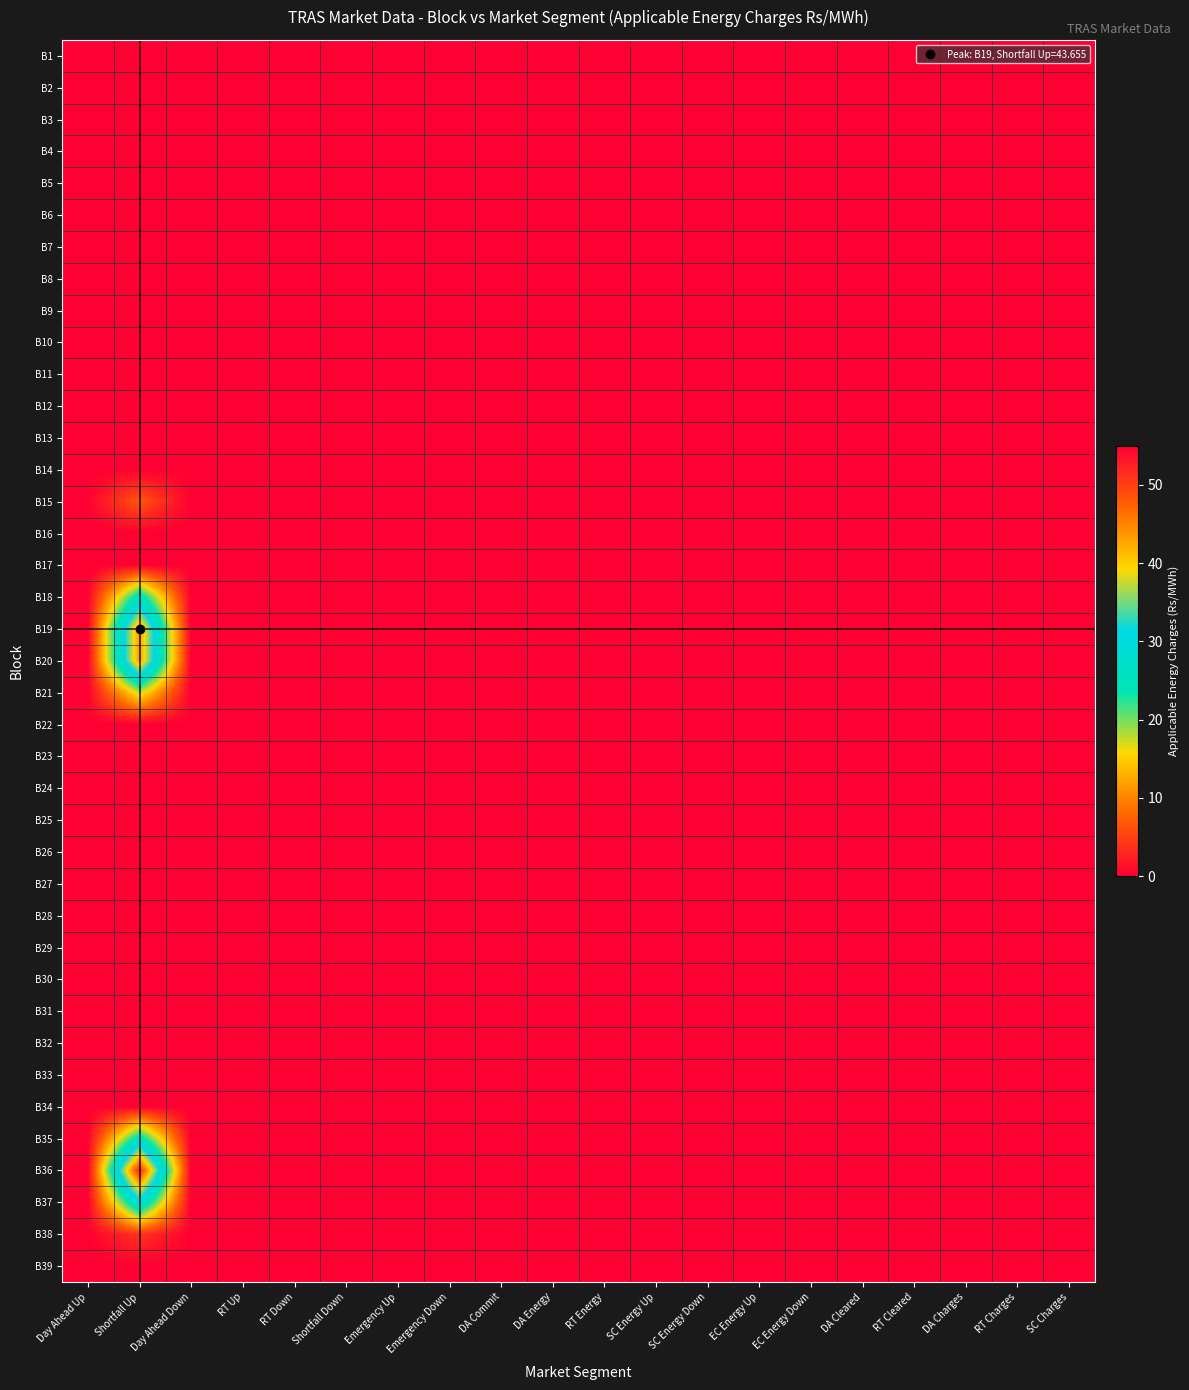

Reading left to right, list all the values displayed in this chart.

B1: Day Ahead Up=0.0	Shortfall Up=0.0	Day Ahead Down=0.0	RT Up=0.0	RT Down=0.0	Shortfall Down=0.0	Emergency Up=0.0	Emergency Down=0.0	DA Commit=0.0	DA Energy=0.0	RT Energy=0.0	SC Energy Up=0.0	SC Energy Down=0.0	EC Energy Up=0.0	EC Energy Down=0.0	DA Cleared=0.0	RT Cleared=0.0	DA Charges=0.0	RT Charges=0.0	SC Charges=0.0
B2: Day Ahead Up=0.0	Shortfall Up=0.0	Day Ahead Down=0.0	RT Up=0.0	RT Down=0.0	Shortfall Down=0.0	Emergency Up=0.0	Emergency Down=0.0	DA Commit=0.0	DA Energy=0.0	RT Energy=0.0	SC Energy Up=0.0	SC Energy Down=0.0	EC Energy Up=0.0	EC Energy Down=0.0	DA Cleared=0.0	RT Cleared=0.0	DA Charges=0.0	RT Charges=0.0	SC Charges=0.0
B3: Day Ahead Up=0.0	Shortfall Up=0.0	Day Ahead Down=0.0	RT Up=0.0	RT Down=0.0	Shortfall Down=0.0	Emergency Up=0.0	Emergency Down=0.0	DA Commit=0.0	DA Energy=0.0	RT Energy=0.0	SC Energy Up=0.0	SC Energy Down=0.0	EC Energy Up=0.0	EC Energy Down=0.0	DA Cleared=0.0	RT Cleared=0.0	DA Charges=0.0	RT Charges=0.0	SC Charges=0.0
B4: Day Ahead Up=0.0	Shortfall Up=0.0	Day Ahead Down=0.0	RT Up=0.0	RT Down=0.0	Shortfall Down=0.0	Emergency Up=0.0	Emergency Down=0.0	DA Commit=0.0	DA Energy=0.0	RT Energy=0.0	SC Energy Up=0.0	SC Energy Down=0.0	EC Energy Up=0.0	EC Energy Down=0.0	DA Cleared=0.0	RT Cleared=0.0	DA Charges=0.0	RT Charges=0.0	SC Charges=0.0
B5: Day Ahead Up=0.0	Shortfall Up=0.0	Day Ahead Down=0.0	RT Up=0.0	RT Down=0.0	Shortfall Down=0.0	Emergency Up=0.0	Emergency Down=0.0	DA Commit=0.0	DA Energy=0.0	RT Energy=0.0	SC Energy Up=0.0	SC Energy Down=0.0	EC Energy Up=0.0	EC Energy Down=0.0	DA Cleared=0.0	RT Cleared=0.0	DA Charges=0.0	RT Charges=0.0	SC Charges=0.0
B6: Day Ahead Up=0.0	Shortfall Up=0.0	Day Ahead Down=0.0	RT Up=0.0	RT Down=0.0	Shortfall Down=0.0	Emergency Up=0.0	Emergency Down=0.0	DA Commit=0.0	DA Energy=0.0	RT Energy=0.0	SC Energy Up=0.0	SC Energy Down=0.0	EC Energy Up=0.0	EC Energy Down=0.0	DA Cleared=0.0	RT Cleared=0.0	DA Charges=0.0	RT Charges=0.0	SC Charges=0.0
B7: Day Ahead Up=0.0	Shortfall Up=0.0	Day Ahead Down=0.0	RT Up=0.0	RT Down=0.0	Shortfall Down=0.0	Emergency Up=0.0	Emergency Down=0.0	DA Commit=0.0	DA Energy=0.0	RT Energy=0.0	SC Energy Up=0.0	SC Energy Down=0.0	EC Energy Up=0.0	EC Energy Down=0.0	DA Cleared=0.0	RT Cleared=0.0	DA Charges=0.0	RT Charges=0.0	SC Charges=0.0
B8: Day Ahead Up=0.0	Shortfall Up=0.0	Day Ahead Down=0.0	RT Up=0.0	RT Down=0.0	Shortfall Down=0.0	Emergency Up=0.0	Emergency Down=0.0	DA Commit=0.0	DA Energy=0.0	RT Energy=0.0	SC Energy Up=0.0	SC Energy Down=0.0	EC Energy Up=0.0	EC Energy Down=0.0	DA Cleared=0.0	RT Cleared=0.0	DA Charges=0.0	RT Charges=0.0	SC Charges=0.0
B9: Day Ahead Up=0.0	Shortfall Up=0.0	Day Ahead Down=0.0	RT Up=0.0	RT Down=0.0	Shortfall Down=0.0	Emergency Up=0.0	Emergency Down=0.0	DA Commit=0.0	DA Energy=0.0	RT Energy=0.0	SC Energy Up=0.0	SC Energy Down=0.0	EC Energy Up=0.0	EC Energy Down=0.0	DA Cleared=0.0	RT Cleared=0.0	DA Charges=0.0	RT Charges=0.0	SC Charges=0.0
B10: Day Ahead Up=0.0	Shortfall Up=0.0	Day Ahead Down=0.0	RT Up=0.0	RT Down=0.0	Shortfall Down=0.0	Emergency Up=0.0	Emergency Down=0.0	DA Commit=0.0	DA Energy=0.0	RT Energy=0.0	SC Energy Up=0.0	SC Energy Down=0.0	EC Energy Up=0.0	EC Energy Down=0.0	DA Cleared=0.0	RT Cleared=0.0	DA Charges=0.0	RT Charges=0.0	SC Charges=0.0
B11: Day Ahead Up=0.0	Shortfall Up=0.0	Day Ahead Down=0.0	RT Up=0.0	RT Down=0.0	Shortfall Down=0.0	Emergency Up=0.0	Emergency Down=0.0	DA Commit=0.0	DA Energy=0.0	RT Energy=0.0	SC Energy Up=0.0	SC Energy Down=0.0	EC Energy Up=0.0	EC Energy Down=0.0	DA Cleared=0.0	RT Cleared=0.0	DA Charges=0.0	RT Charges=0.0	SC Charges=0.0
B12: Day Ahead Up=0.0	Shortfall Up=0.0	Day Ahead Down=0.0	RT Up=0.0	RT Down=0.0	Shortfall Down=0.0	Emergency Up=0.0	Emergency Down=0.0	DA Commit=0.0	DA Energy=0.0	RT Energy=0.0	SC Energy Up=0.0	SC Energy Down=0.0	EC Energy Up=0.0	EC Energy Down=0.0	DA Cleared=0.0	RT Cleared=0.0	DA Charges=0.0	RT Charges=0.0	SC Charges=0.0
B13: Day Ahead Up=0.0	Shortfall Up=0.0	Day Ahead Down=0.0	RT Up=0.0	RT Down=0.0	Shortfall Down=0.0	Emergency Up=0.0	Emergency Down=0.0	DA Commit=0.0	DA Energy=0.0	RT Energy=0.0	SC Energy Up=0.0	SC Energy Down=0.0	EC Energy Up=0.0	EC Energy Down=0.0	DA Cleared=0.0	RT Cleared=0.0	DA Charges=0.0	RT Charges=0.0	SC Charges=0.0
B14: Day Ahead Up=0.0	Shortfall Up=0.0	Day Ahead Down=0.0	RT Up=0.0	RT Down=0.0	Shortfall Down=0.0	Emergency Up=0.0	Emergency Down=0.0	DA Commit=0.0	DA Energy=0.0	RT Energy=0.0	SC Energy Up=0.0	SC Energy Down=0.0	EC Energy Up=0.0	EC Energy Down=0.0	DA Cleared=0.0	RT Cleared=0.0	DA Charges=0.0	RT Charges=0.0	SC Charges=0.0
B15: Day Ahead Up=0.0	Shortfall Up=6.8	Day Ahead Down=0.0	RT Up=0.0	RT Down=0.0	Shortfall Down=0.0	Emergency Up=0.0	Emergency Down=0.0	DA Commit=0.0	DA Energy=0.0	RT Energy=0.0	SC Energy Up=0.0	SC Energy Down=0.0	EC Energy Up=0.0	EC Energy Down=0.0	DA Cleared=0.0	RT Cleared=0.0	DA Charges=0.0	RT Charges=0.0	SC Charges=0.0
B16: Day Ahead Up=0.0	Shortfall Up=0.0	Day Ahead Down=0.0	RT Up=0.0	RT Down=0.0	Shortfall Down=0.0	Emergency Up=0.0	Emergency Down=0.0	DA Commit=0.0	DA Energy=0.0	RT Energy=0.0	SC Energy Up=0.0	SC Energy Down=0.0	EC Energy Up=0.0	EC Energy Down=0.0	DA Cleared=0.0	RT Cleared=0.0	DA Charges=0.0	RT Charges=0.0	SC Charges=0.0
B17: Day Ahead Up=0.0	Shortfall Up=0.0	Day Ahead Down=0.0	RT Up=0.0	RT Down=0.0	Shortfall Down=0.0	Emergency Up=0.0	Emergency Down=0.0	DA Commit=0.0	DA Energy=0.0	RT Energy=0.0	SC Energy Up=0.0	SC Energy Down=0.0	EC Energy Up=0.0	EC Energy Down=0.0	DA Cleared=0.0	RT Cleared=0.0	DA Charges=0.0	RT Charges=0.0	SC Charges=0.0
B18: Day Ahead Up=0.0	Shortfall Up=26.0	Day Ahead Down=0.0	RT Up=0.0	RT Down=0.0	Shortfall Down=0.0	Emergency Up=0.0	Emergency Down=0.0	DA Commit=0.0	DA Energy=0.0	RT Energy=0.0	SC Energy Up=0.0	SC Energy Down=0.0	EC Energy Up=0.0	EC Energy Down=0.0	DA Cleared=0.0	RT Cleared=0.0	DA Charges=0.0	RT Charges=0.0	SC Charges=0.0
B19: Day Ahead Up=0.0	Shortfall Up=43.7	Day Ahead Down=0.0	RT Up=0.0	RT Down=0.0	Shortfall Down=0.0	Emergency Up=0.0	Emergency Down=0.0	DA Commit=0.0	DA Energy=0.0	RT Energy=0.0	SC Energy Up=0.0	SC Energy Down=0.0	EC Energy Up=0.0	EC Energy Down=0.0	DA Cleared=0.0	RT Cleared=0.0	DA Charges=0.0	RT Charges=0.0	SC Charges=0.0
B20: Day Ahead Up=0.0	Shortfall Up=43.7	Day Ahead Down=0.0	RT Up=0.0	RT Down=0.0	Shortfall Down=0.0	Emergency Up=0.0	Emergency Down=0.0	DA Commit=0.0	DA Energy=0.0	RT Energy=0.0	SC Energy Up=0.0	SC Energy Down=0.0	EC Energy Up=0.0	EC Energy Down=0.0	DA Cleared=0.0	RT Cleared=0.0	DA Charges=0.0	RT Charges=0.0	SC Charges=0.0
B21: Day Ahead Up=0.0	Shortfall Up=17.7	Day Ahead Down=0.0	RT Up=0.0	RT Down=0.0	Shortfall Down=0.0	Emergency Up=0.0	Emergency Down=0.0	DA Commit=0.0	DA Energy=0.0	RT Energy=0.0	SC Energy Up=0.0	SC Energy Down=0.0	EC Energy Up=0.0	EC Energy Down=0.0	DA Cleared=0.0	RT Cleared=0.0	DA Charges=0.0	RT Charges=0.0	SC Charges=0.0
B22: Day Ahead Up=0.0	Shortfall Up=0.0	Day Ahead Down=0.0	RT Up=0.0	RT Down=0.0	Shortfall Down=0.0	Emergency Up=0.0	Emergency Down=0.0	DA Commit=0.0	DA Energy=0.0	RT Energy=0.0	SC Energy Up=0.0	SC Energy Down=0.0	EC Energy Up=0.0	EC Energy Down=0.0	DA Cleared=0.0	RT Cleared=0.0	DA Charges=0.0	RT Charges=0.0	SC Charges=0.0
B23: Day Ahead Up=0.0	Shortfall Up=0.0	Day Ahead Down=0.0	RT Up=0.0	RT Down=0.0	Shortfall Down=0.0	Emergency Up=0.0	Emergency Down=0.0	DA Commit=0.0	DA Energy=0.0	RT Energy=0.0	SC Energy Up=0.0	SC Energy Down=0.0	EC Energy Up=0.0	EC Energy Down=0.0	DA Cleared=0.0	RT Cleared=0.0	DA Charges=0.0	RT Charges=0.0	SC Charges=0.0
B24: Day Ahead Up=0.0	Shortfall Up=0.0	Day Ahead Down=0.0	RT Up=0.0	RT Down=0.0	Shortfall Down=0.0	Emergency Up=0.0	Emergency Down=0.0	DA Commit=0.0	DA Energy=0.0	RT Energy=0.0	SC Energy Up=0.0	SC Energy Down=0.0	EC Energy Up=0.0	EC Energy Down=0.0	DA Cleared=0.0	RT Cleared=0.0	DA Charges=0.0	RT Charges=0.0	SC Charges=0.0
B25: Day Ahead Up=0.0	Shortfall Up=0.0	Day Ahead Down=0.0	RT Up=0.0	RT Down=0.0	Shortfall Down=0.0	Emergency Up=0.0	Emergency Down=0.0	DA Commit=0.0	DA Energy=0.0	RT Energy=0.0	SC Energy Up=0.0	SC Energy Down=0.0	EC Energy Up=0.0	EC Energy Down=0.0	DA Cleared=0.0	RT Cleared=0.0	DA Charges=0.0	RT Charges=0.0	SC Charges=0.0
B26: Day Ahead Up=0.0	Shortfall Up=0.0	Day Ahead Down=0.0	RT Up=0.0	RT Down=0.0	Shortfall Down=0.0	Emergency Up=0.0	Emergency Down=0.0	DA Commit=0.0	DA Energy=0.0	RT Energy=0.0	SC Energy Up=0.0	SC Energy Down=0.0	EC Energy Up=0.0	EC Energy Down=0.0	DA Cleared=0.0	RT Cleared=0.0	DA Charges=0.0	RT Charges=0.0	SC Charges=0.0
B27: Day Ahead Up=0.0	Shortfall Up=0.0	Day Ahead Down=0.0	RT Up=0.0	RT Down=0.0	Shortfall Down=0.0	Emergency Up=0.0	Emergency Down=0.0	DA Commit=0.0	DA Energy=0.0	RT Energy=0.0	SC Energy Up=0.0	SC Energy Down=0.0	EC Energy Up=0.0	EC Energy Down=0.0	DA Cleared=0.0	RT Cleared=0.0	DA Charges=0.0	RT Charges=0.0	SC Charges=0.0
B28: Day Ahead Up=0.0	Shortfall Up=0.0	Day Ahead Down=0.0	RT Up=0.0	RT Down=0.0	Shortfall Down=0.0	Emergency Up=0.0	Emergency Down=0.0	DA Commit=0.0	DA Energy=0.0	RT Energy=0.0	SC Energy Up=0.0	SC Energy Down=0.0	EC Energy Up=0.0	EC Energy Down=0.0	DA Cleared=0.0	RT Cleared=0.0	DA Charges=0.0	RT Charges=0.0	SC Charges=0.0
B29: Day Ahead Up=0.0	Shortfall Up=0.0	Day Ahead Down=0.0	RT Up=0.0	RT Down=0.0	Shortfall Down=0.0	Emergency Up=0.0	Emergency Down=0.0	DA Commit=0.0	DA Energy=0.0	RT Energy=0.0	SC Energy Up=0.0	SC Energy Down=0.0	EC Energy Up=0.0	EC Energy Down=0.0	DA Cleared=0.0	RT Cleared=0.0	DA Charges=0.0	RT Charges=0.0	SC Charges=0.0
B30: Day Ahead Up=0.0	Shortfall Up=0.0	Day Ahead Down=0.0	RT Up=0.0	RT Down=0.0	Shortfall Down=0.0	Emergency Up=0.0	Emergency Down=0.0	DA Commit=0.0	DA Energy=0.0	RT Energy=0.0	SC Energy Up=0.0	SC Energy Down=0.0	EC Energy Up=0.0	EC Energy Down=0.0	DA Cleared=0.0	RT Cleared=0.0	DA Charges=0.0	RT Charges=0.0	SC Charges=0.0
B31: Day Ahead Up=0.0	Shortfall Up=0.0	Day Ahead Down=0.0	RT Up=0.0	RT Down=0.0	Shortfall Down=0.0	Emergency Up=0.0	Emergency Down=0.0	DA Commit=0.0	DA Energy=0.0	RT Energy=0.0	SC Energy Up=0.0	SC Energy Down=0.0	EC Energy Up=0.0	EC Energy Down=0.0	DA Cleared=0.0	RT Cleared=0.0	DA Charges=0.0	RT Charges=0.0	SC Charges=0.0
B32: Day Ahead Up=0.0	Shortfall Up=0.0	Day Ahead Down=0.0	RT Up=0.0	RT Down=0.0	Shortfall Down=0.0	Emergency Up=0.0	Emergency Down=0.0	DA Commit=0.0	DA Energy=0.0	RT Energy=0.0	SC Energy Up=0.0	SC Energy Down=0.0	EC Energy Up=0.0	EC Energy Down=0.0	DA Cleared=0.0	RT Cleared=0.0	DA Charges=0.0	RT Charges=0.0	SC Charges=0.0
B33: Day Ahead Up=0.0	Shortfall Up=0.0	Day Ahead Down=0.0	RT Up=0.0	RT Down=0.0	Shortfall Down=0.0	Emergency Up=0.0	Emergency Down=0.0	DA Commit=0.0	DA Energy=0.0	RT Energy=0.0	SC Energy Up=0.0	SC Energy Down=0.0	EC Energy Up=0.0	EC Energy Down=0.0	DA Cleared=0.0	RT Cleared=0.0	DA Charges=0.0	RT Charges=0.0	SC Charges=0.0
B34: Day Ahead Up=0.0	Shortfall Up=0.0	Day Ahead Down=0.0	RT Up=0.0	RT Down=0.0	Shortfall Down=0.0	Emergency Up=0.0	Emergency Down=0.0	DA Commit=0.0	DA Energy=0.0	RT Energy=0.0	SC Energy Up=0.0	SC Energy Down=0.0	EC Energy Up=0.0	EC Energy Down=0.0	DA Cleared=0.0	RT Cleared=0.0	DA Charges=0.0	RT Charges=0.0	SC Charges=0.0
B35: Day Ahead Up=0.0	Shortfall Up=26.0	Day Ahead Down=0.0	RT Up=0.0	RT Down=0.0	Shortfall Down=0.0	Emergency Up=0.0	Emergency Down=0.0	DA Commit=0.0	DA Energy=0.0	RT Energy=0.0	SC Energy Up=0.0	SC Energy Down=0.0	EC Energy Up=0.0	EC Energy Down=0.0	DA Cleared=0.0	RT Cleared=0.0	DA Charges=0.0	RT Charges=0.0	SC Charges=0.0
B36: Day Ahead Up=0.0	Shortfall Up=52.0	Day Ahead Down=0.0	RT Up=0.0	RT Down=0.0	Shortfall Down=0.0	Emergency Up=0.0	Emergency Down=0.0	DA Commit=0.0	DA Energy=0.0	RT Energy=0.0	SC Energy Up=0.0	SC Energy Down=0.0	EC Energy Up=0.0	EC Energy Down=0.0	DA Cleared=0.0	RT Cleared=0.0	DA Charges=0.0	RT Charges=0.0	SC Charges=0.0
B37: Day Ahead Up=0.0	Shortfall Up=30.2	Day Ahead Down=0.0	RT Up=0.0	RT Down=0.0	Shortfall Down=0.0	Emergency Up=0.0	Emergency Down=0.0	DA Commit=0.0	DA Energy=0.0	RT Energy=0.0	SC Energy Up=0.0	SC Energy Down=0.0	EC Energy Up=0.0	EC Energy Down=0.0	DA Cleared=0.0	RT Cleared=0.0	DA Charges=0.0	RT Charges=0.0	SC Charges=0.0
B38: Day Ahead Up=0.0	Shortfall Up=4.2	Day Ahead Down=0.0	RT Up=0.0	RT Down=0.0	Shortfall Down=0.0	Emergency Up=0.0	Emergency Down=0.0	DA Commit=0.0	DA Energy=0.0	RT Energy=0.0	SC Energy Up=0.0	SC Energy Down=0.0	EC Energy Up=0.0	EC Energy Down=0.0	DA Cleared=0.0	RT Cleared=0.0	DA Charges=0.0	RT Charges=0.0	SC Charges=0.0
B39: Day Ahead Up=0.0	Shortfall Up=0.0	Day Ahead Down=0.0	RT Up=0.0	RT Down=0.0	Shortfall Down=0.0	Emergency Up=0.0	Emergency Down=0.0	DA Commit=0.0	DA Energy=0.0	RT Energy=0.0	SC Energy Up=0.0	SC Energy Down=0.0	EC Energy Up=0.0	EC Energy Down=0.0	DA Cleared=0.0	RT Cleared=0.0	DA Charges=0.0	RT Charges=0.0	SC Charges=0.0